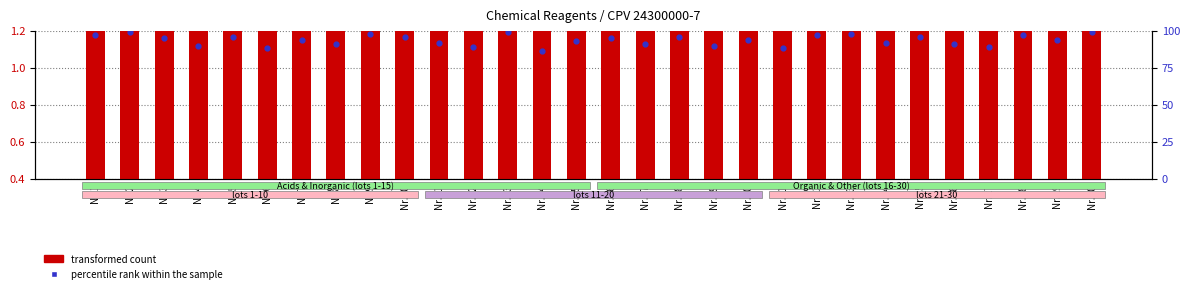

What are all the series names shown in the legend?

transformed count, percentile rank within the sample